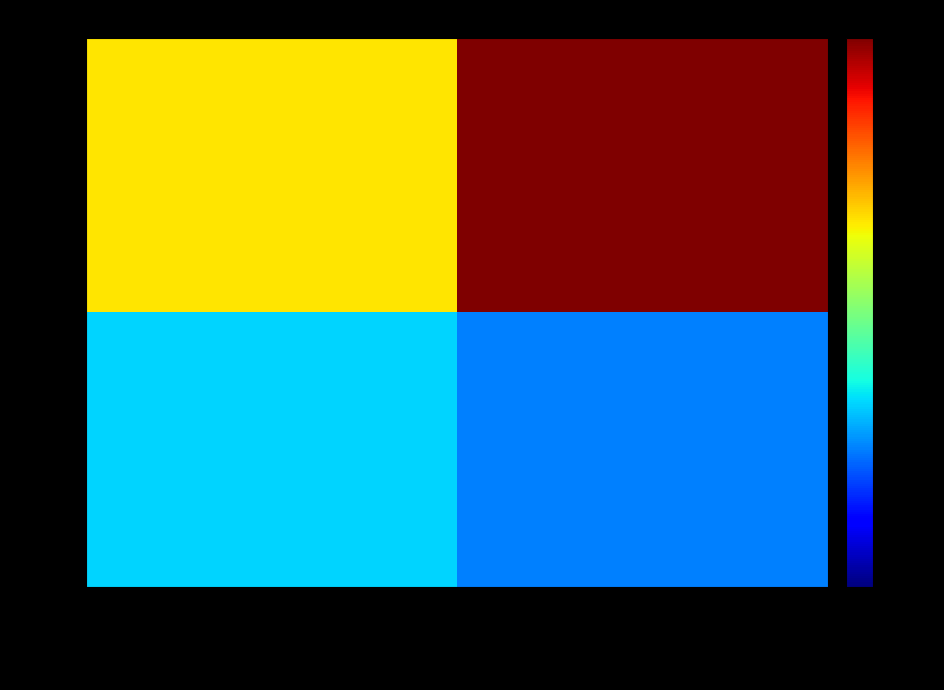

How many categories are shown in the chart?

2